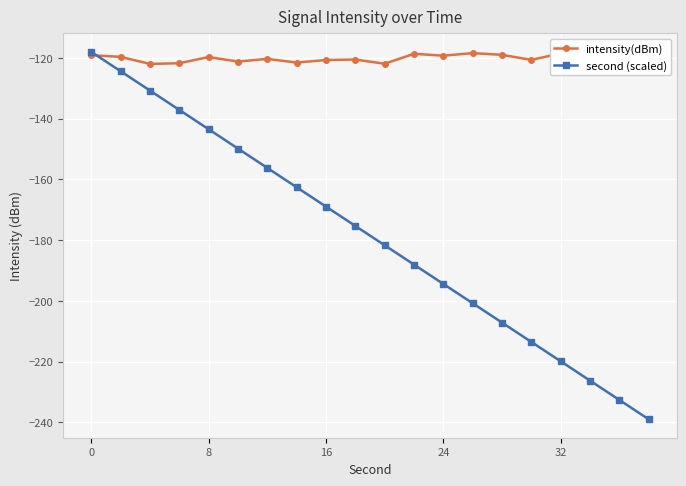

How many intersections are there between intensity(dBm) and second (scaled)?

1